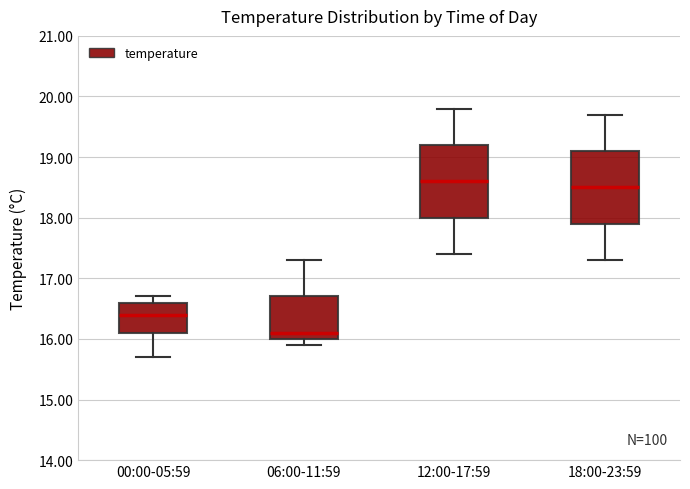

Reading left to right, read every box against the y-axis: the position of its median line, the range the box covers, and the ends of its whiskers. The values are not printed on the chart, so give them approximately, as read against the axis.

00:00-05:59: median 16.4, box 16.1 to 16.6, whiskers 15.7 to 16.7
06:00-11:59: median 16.1, box 16.0 to 16.7, whiskers 15.9 to 17.3
12:00-17:59: median 18.6, box 18.0 to 19.2, whiskers 17.4 to 19.8
18:00-23:59: median 18.5, box 17.9 to 19.1, whiskers 17.3 to 19.7